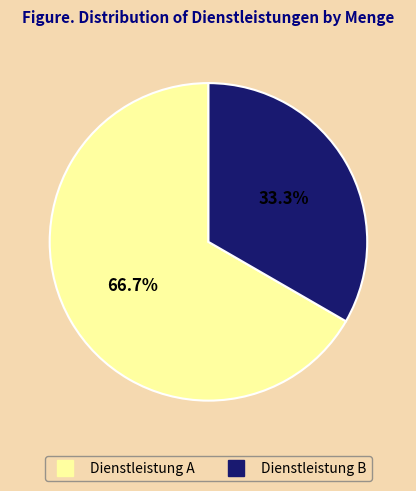

To the nearest percent, what is the average slice percentage?

50%